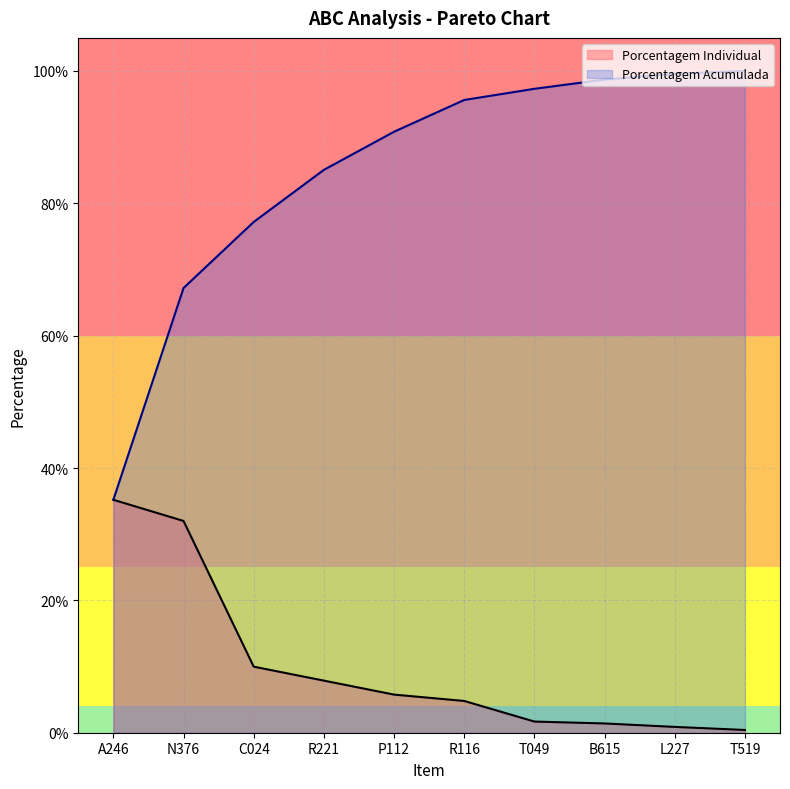

Reading right to left, what are all the values shown in this chart?

Porcentagem Individual: 0.0	0.0	0.0	0.0	0.0	0.1	0.1	0.1	0.3	0.4
Porcentagem Acumulada: 1.0	1.0	1.0	1.0	1.0	0.9	0.9	0.8	0.7	0.4